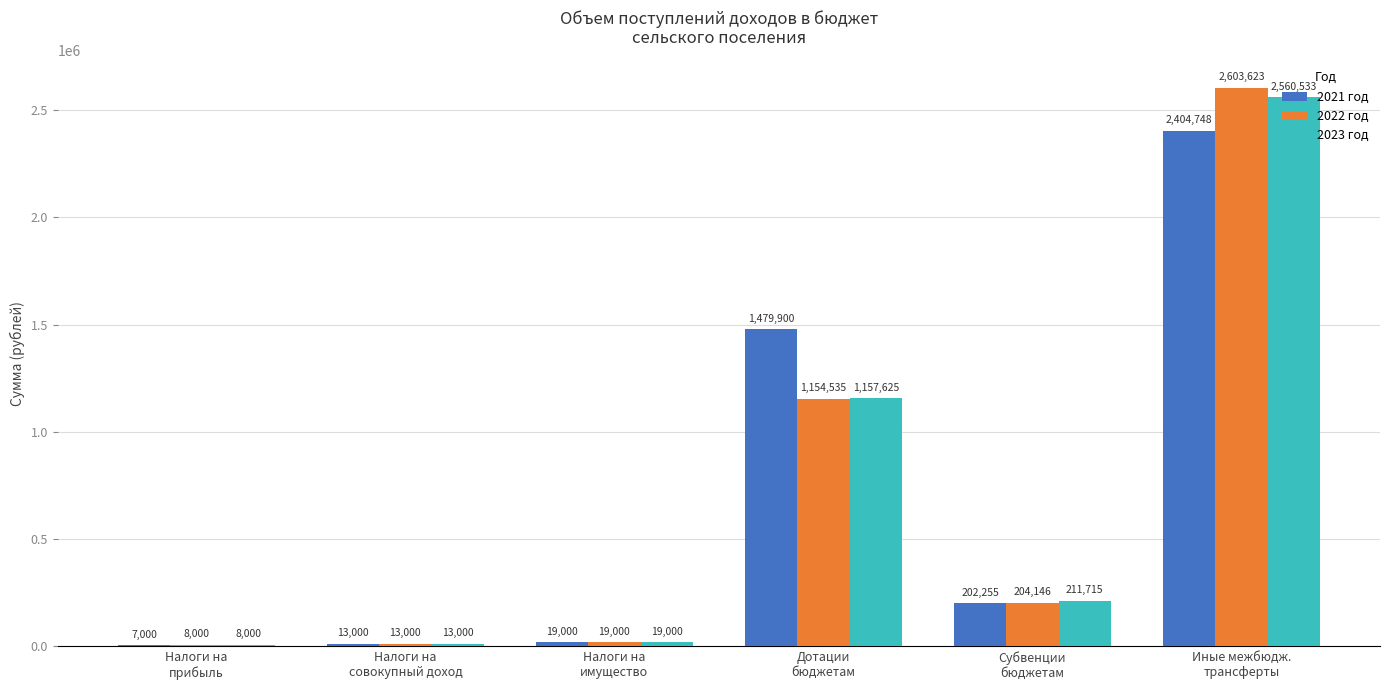

What is the sum of all 2023 год values?

3969873